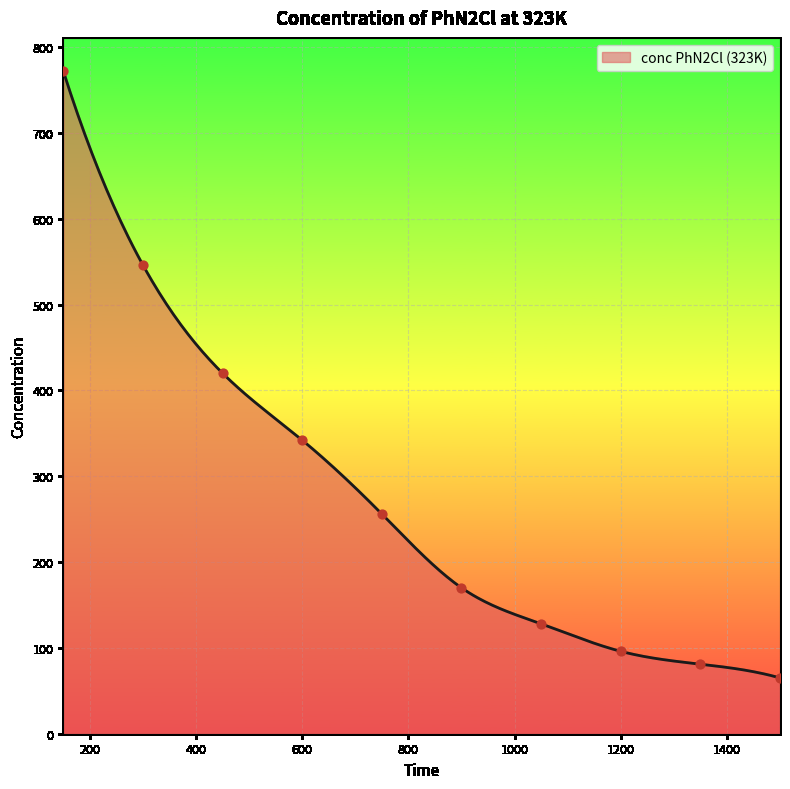

What is the change in value from 300 to 450?

-126